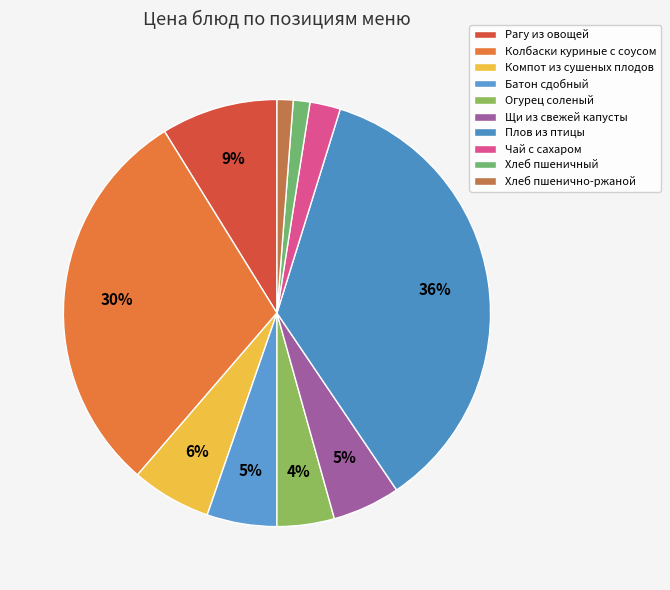

Approximately how many times larger is the value at Чай с сахаром compared to Батон сдобный?

0.4